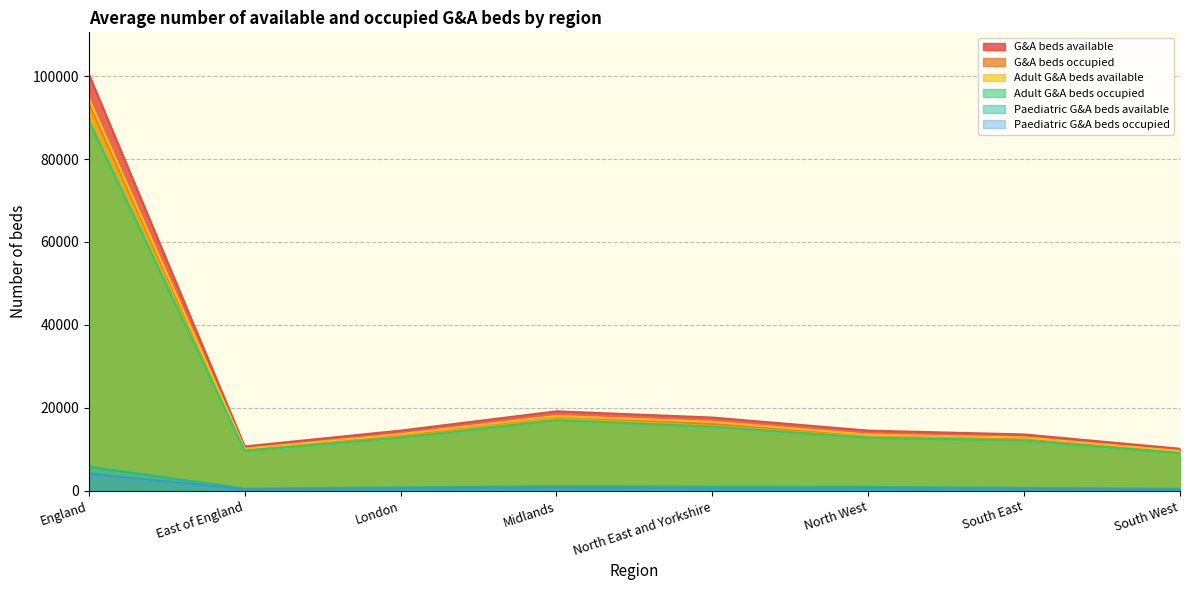

True or false: Paediatric G&A beds occupied and Paediatric G&A beds available cross at least once.

False